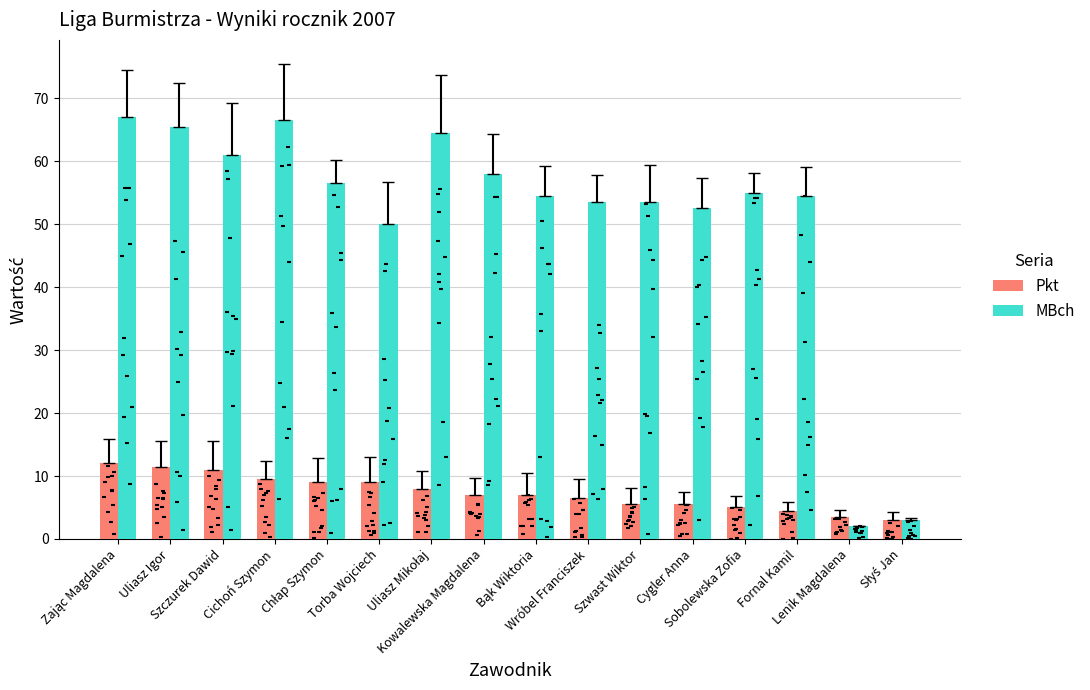

Which series reaches the minimum Y coordinate?

MBch